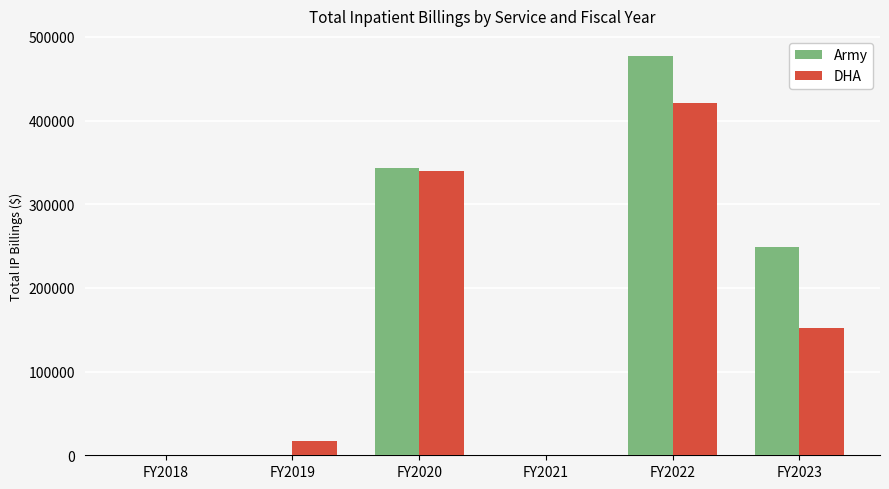

Which series has the largest range (max minus min)?

Army